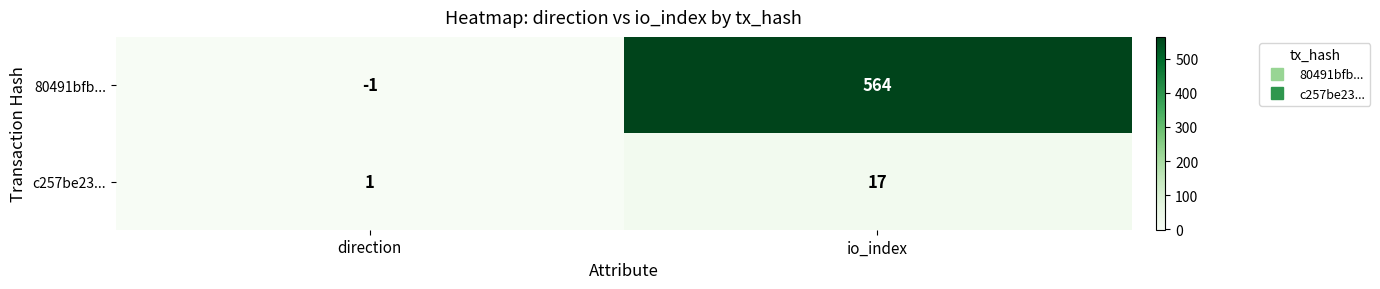

At which category is the sum across all series the highest?

io_index